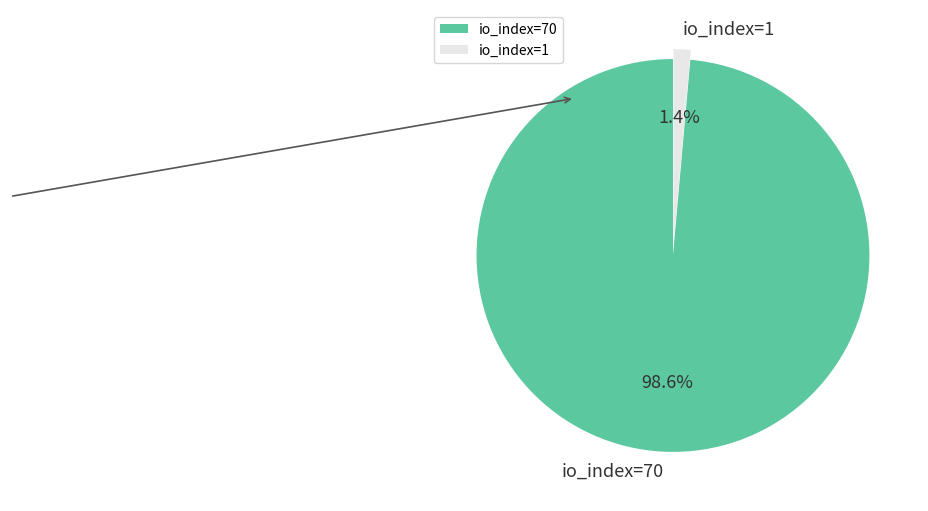

Rank the categories by value from highest to lowest.

io_index=70, io_index=1